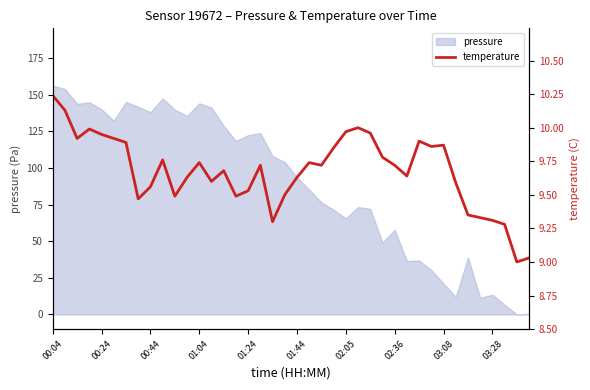

How many interior local peaks (higher than both neighbors) does the data have?

9